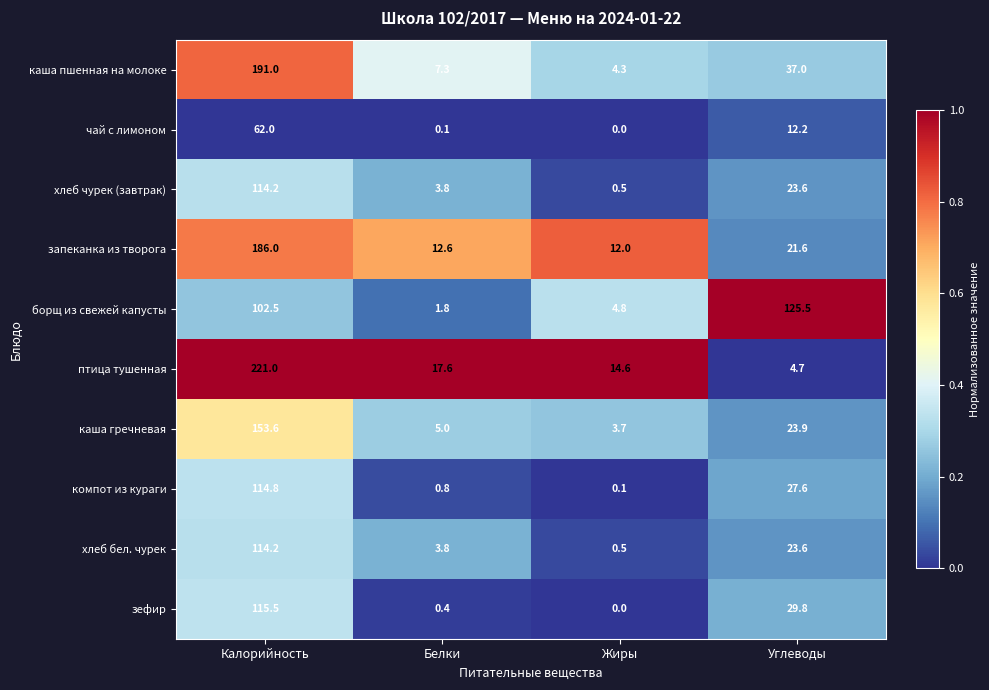

At which label is компот из кураги closest to 57?

Углеводы